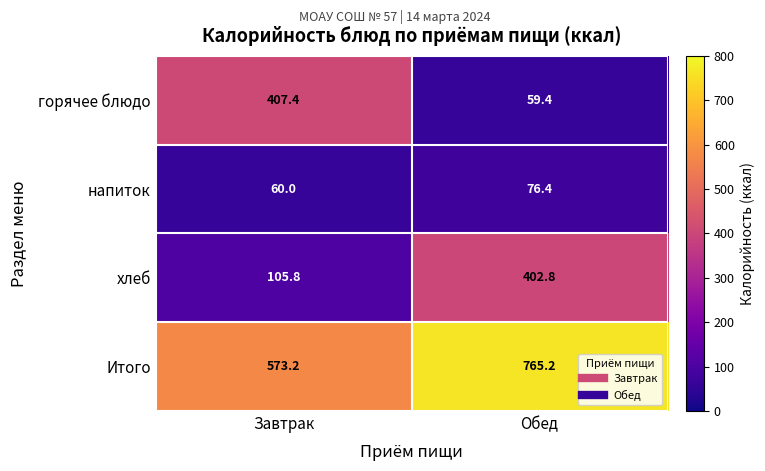

What is the sum of all Итого values?

1338.4